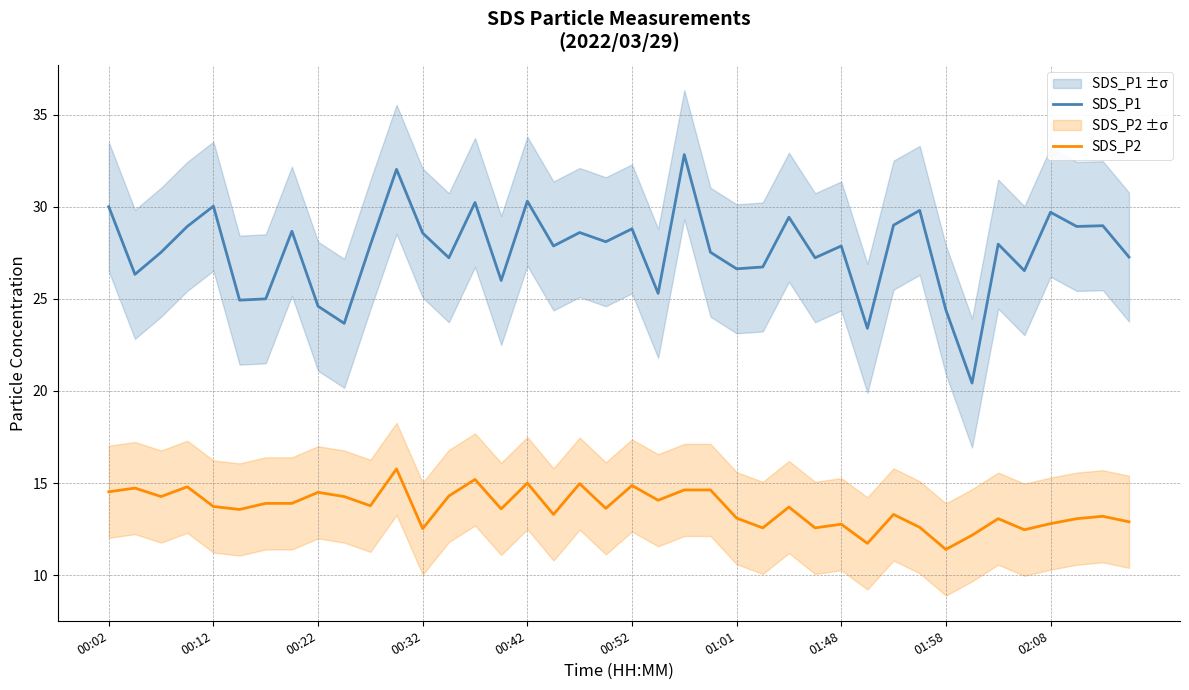

What are all the series names shown in the legend?

SDS_P1, SDS_P2